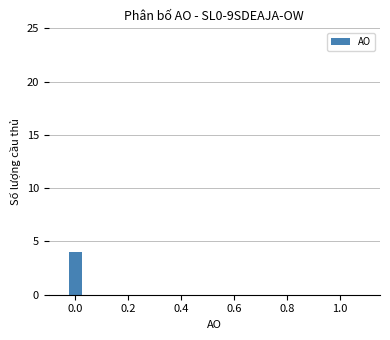

What is the average value?

4